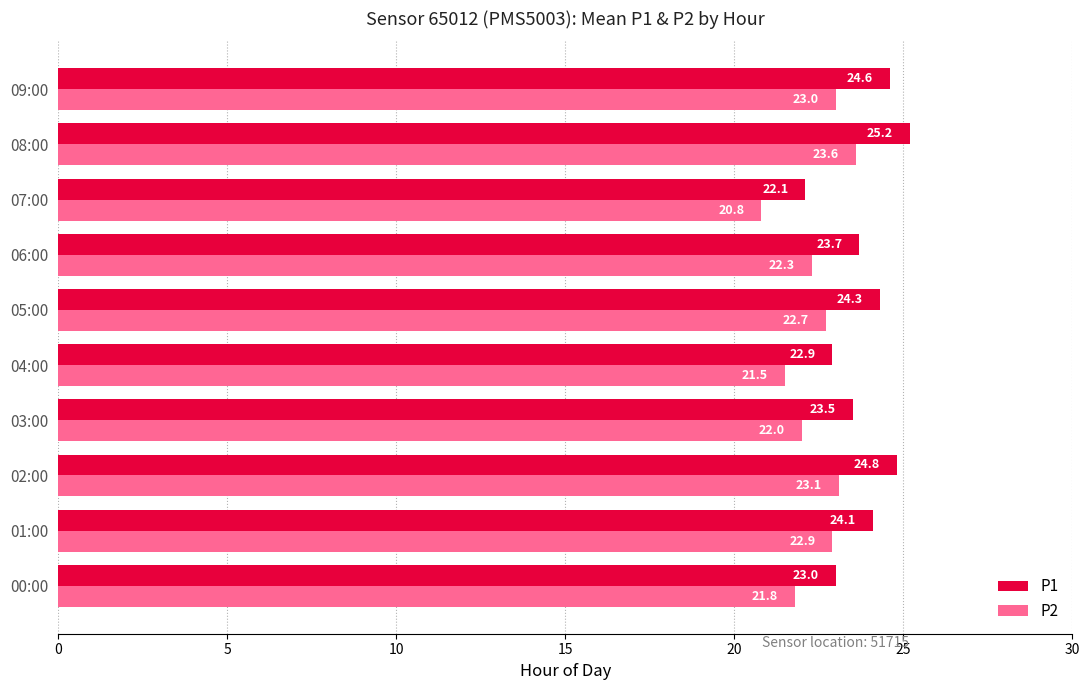

What is the maximum value shown in the chart?

25.2